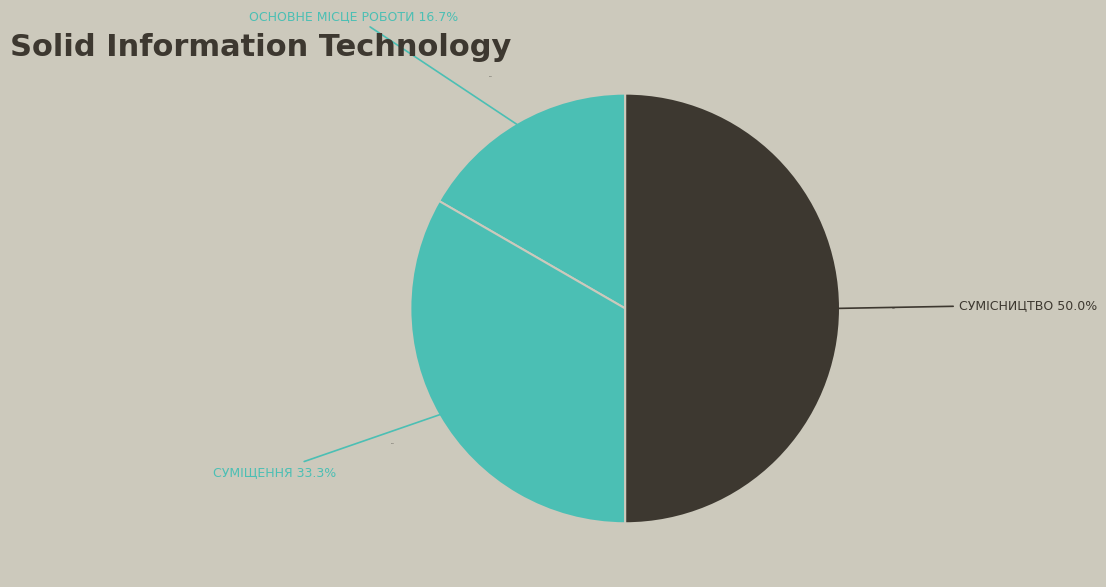

To the nearest percent, what percentage of the pie is Основне місце роботи?

17%